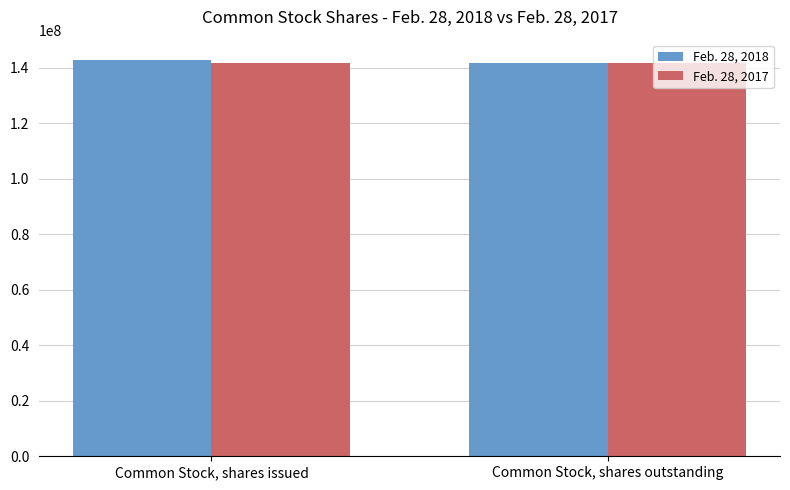

What are all the series names shown in the legend?

Feb. 28, 2018, Feb. 28, 2017